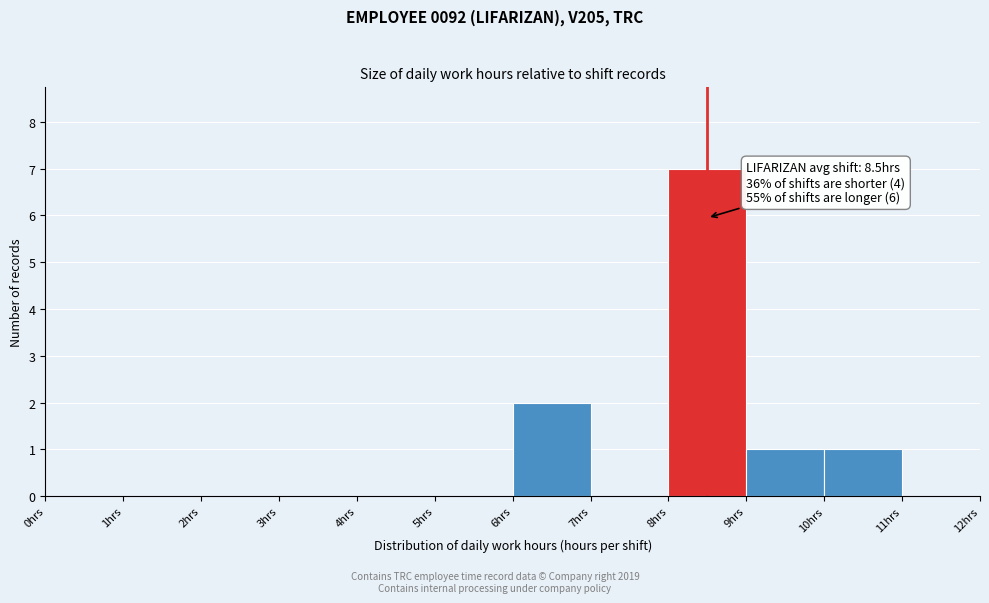

Over which range of the x-axis is the bar tallest?

8 to 9